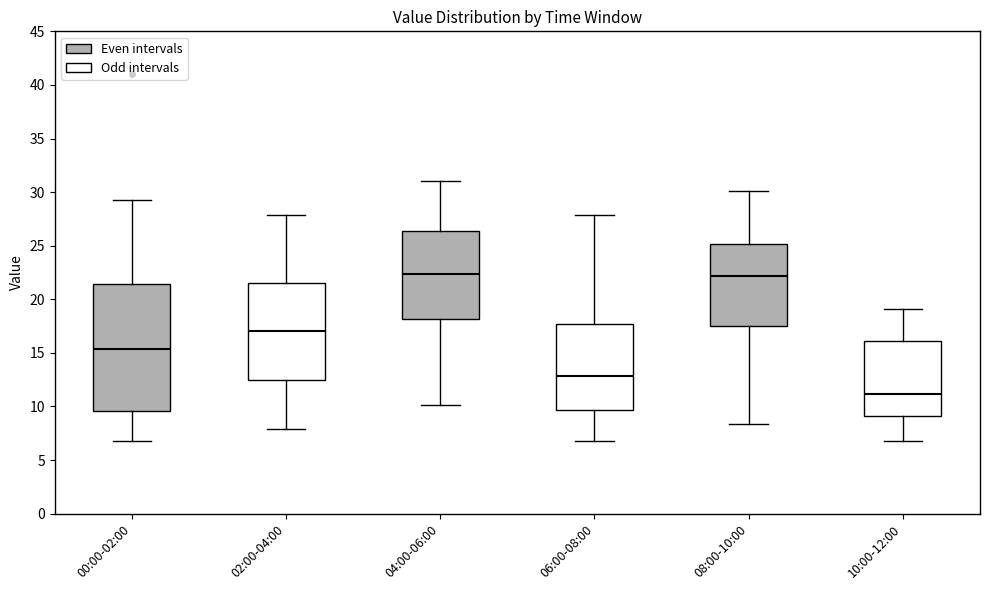

Reading left to right, transcribe this box plot: for each box, give where its median line is, the range the box spans, and where its two whiskers end, as read against the y-axis. The values are not printed on the chart, so give them approximately, as read against the axis.

00:00-02:00: median 15.5, box 9.5 to 21.5, whiskers 7.0 to 29.5
02:00-04:00: median 17.0, box 12.5 to 21.5, whiskers 8.0 to 28.0
04:00-06:00: median 22.5, box 18.0 to 26.5, whiskers 10.0 to 31.0
06:00-08:00: median 13.0, box 9.5 to 17.5, whiskers 7.0 to 28.0
08:00-10:00: median 22.0, box 17.5 to 25.0, whiskers 8.5 to 30.0
10:00-12:00: median 11.0, box 9.0 to 16.0, whiskers 7.0 to 19.0